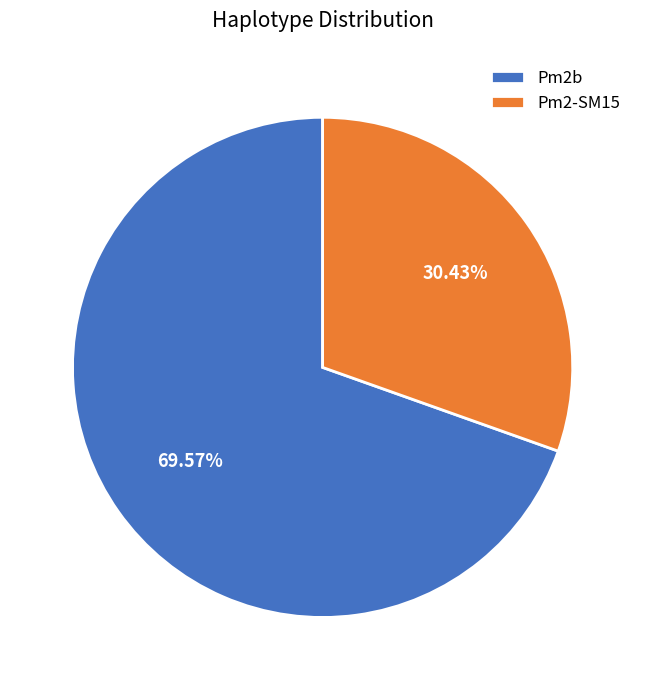

To the nearest percent, what portion does Pm2-SM15 represent?

30%